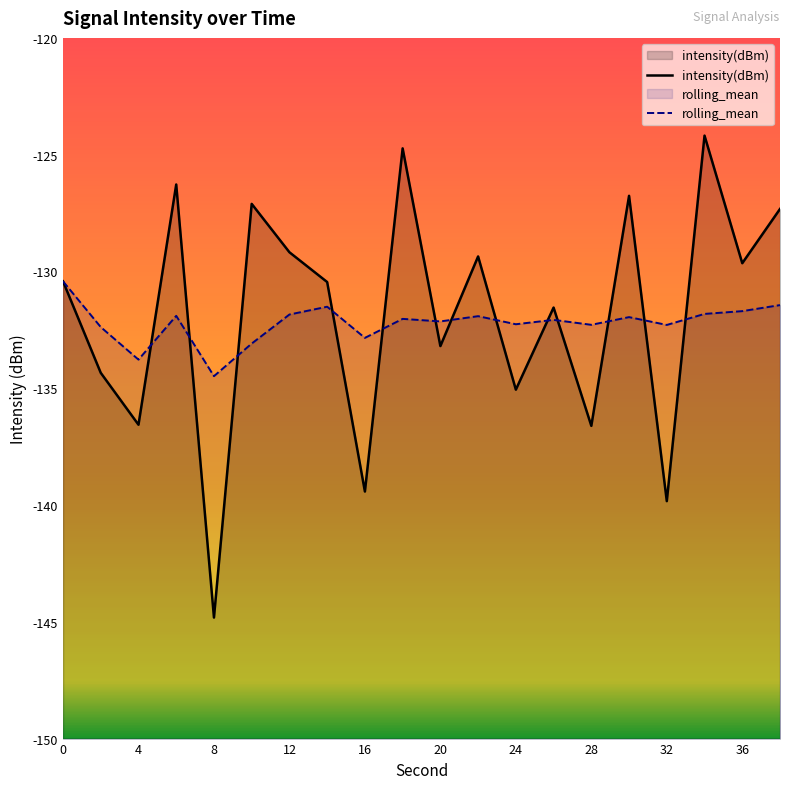

How many categories are shown in the chart?

20